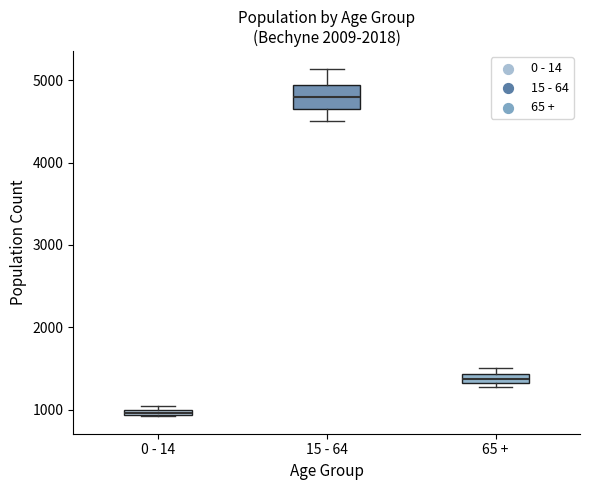

Which box is the tallest, from its lower edge to its upper edge?

15 - 64